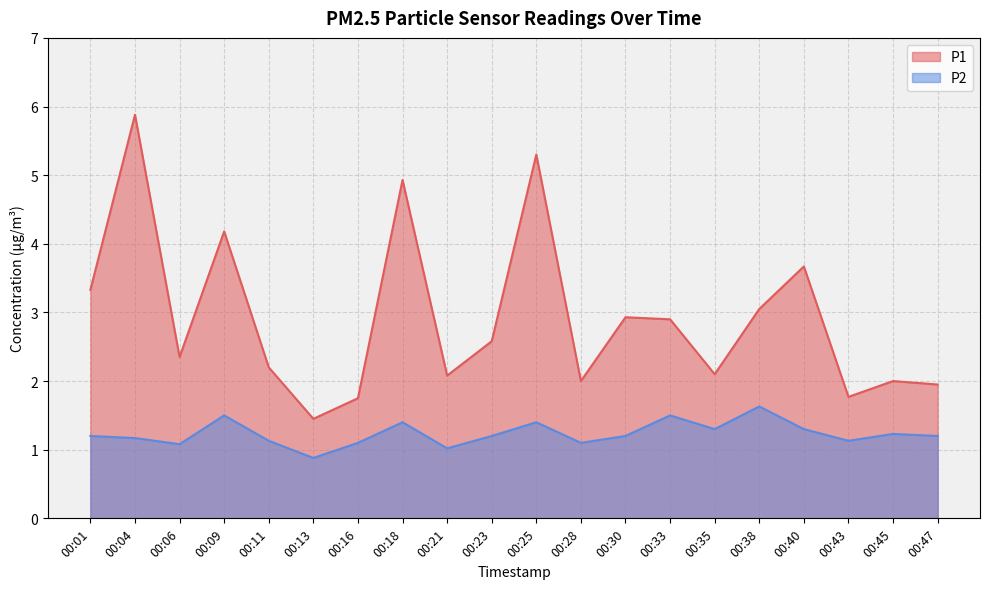

At how many categories does at least one series exceed 2?

14